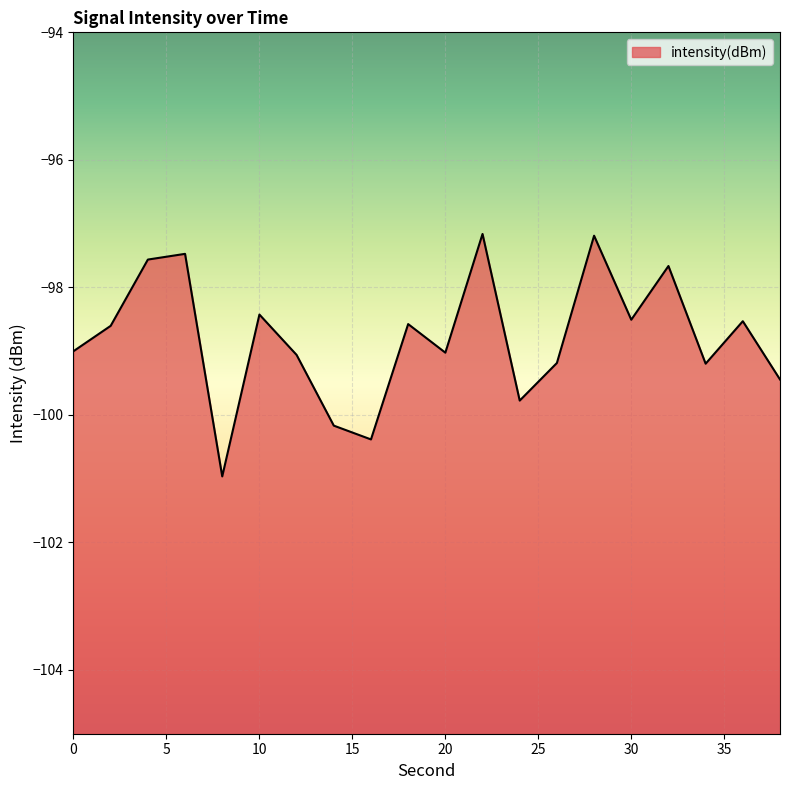

Rank the categories by value from highest to lowest.

22, 28, 6, 4, 32, 10, 30, 36, 18, 2, 0, 20, 12, 26, 34, 38, 24, 14, 16, 8